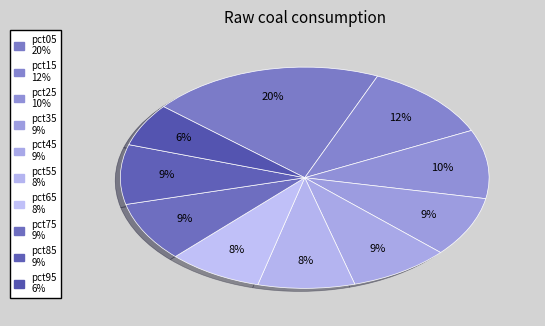

Do pct65 and pct15 together represent more than half of the pie?

No